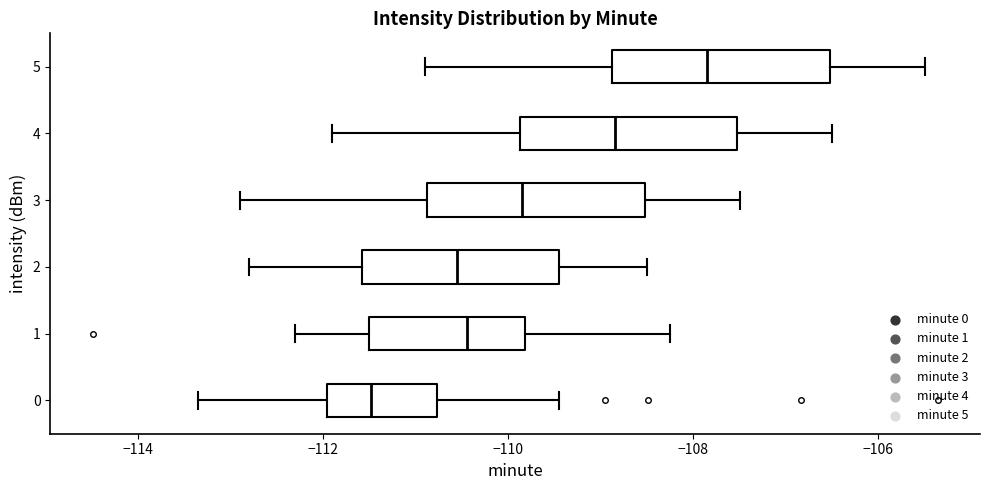

Which box's median line is the furthest to the right?

5